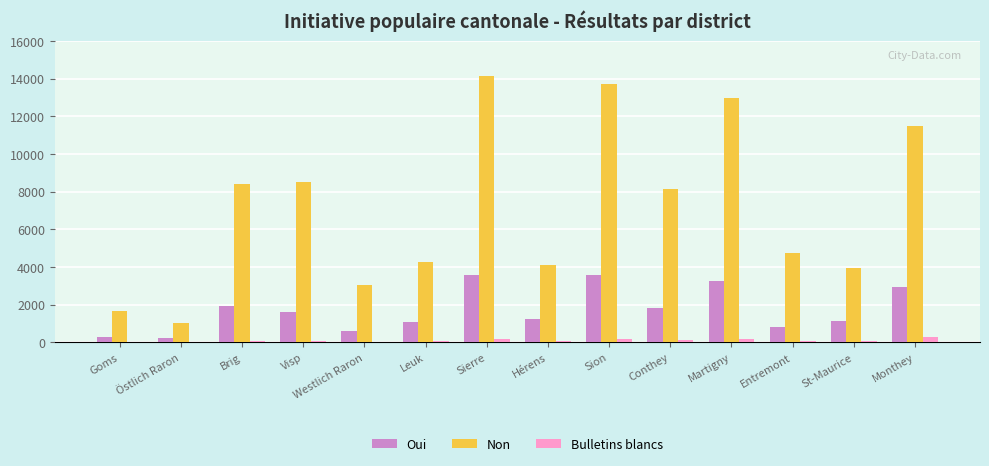

Which series has the widest spread of values?

Non